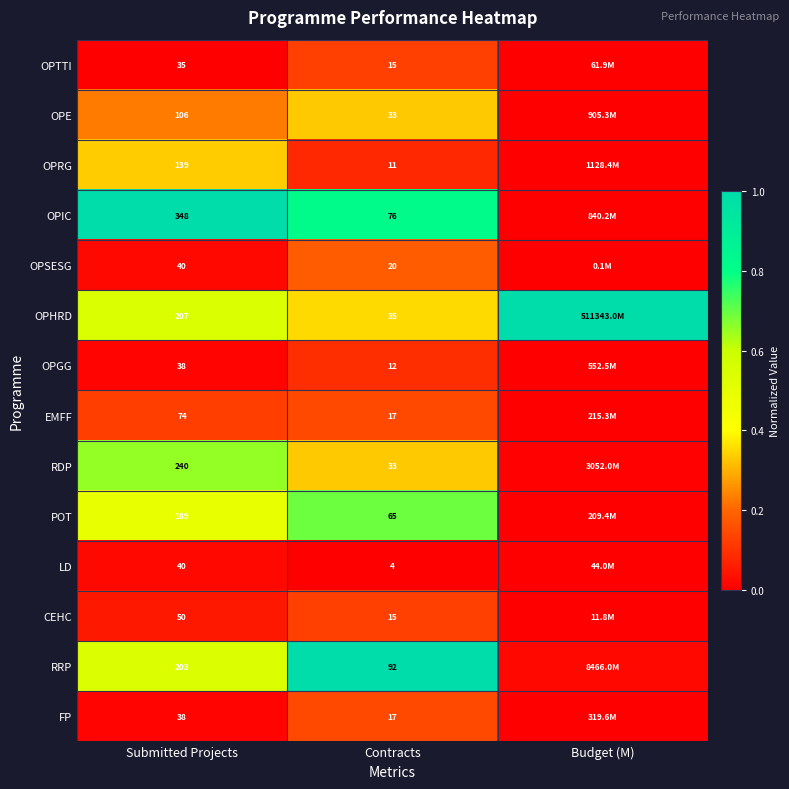

Is the value of OPIC at Submitted Projects greater than the value of POT at Contracts?

Yes